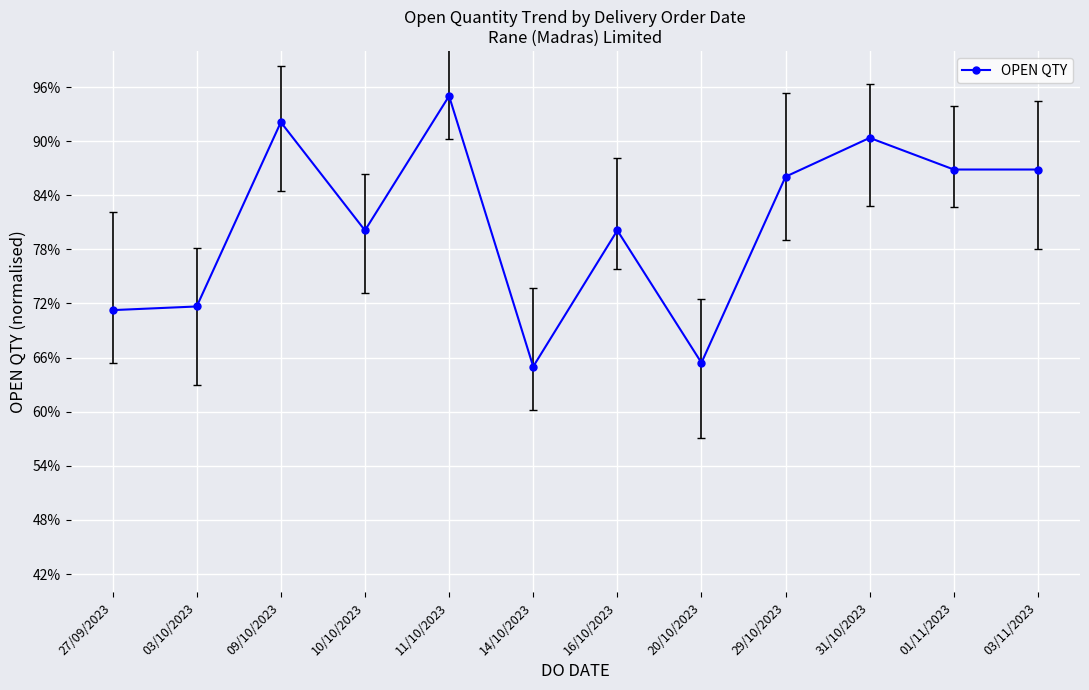

Reading right to left, what are all the values shown in this chart?

0.9	0.9	0.9	0.9	0.7	0.8	0.7	0.9	0.8	0.9	0.7	0.7